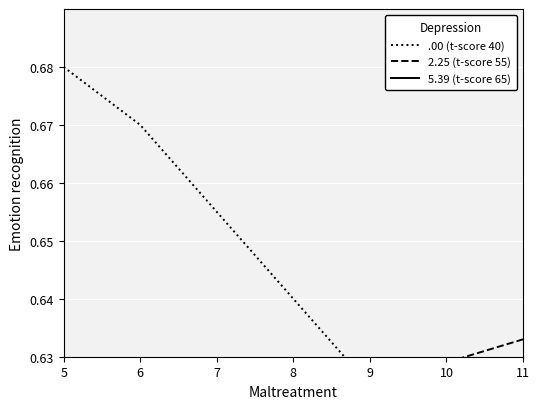

After their last crossing, which series has the higher values: 5.39 (t-score 65) or .00 (t-score 40)?

5.39 (t-score 65)